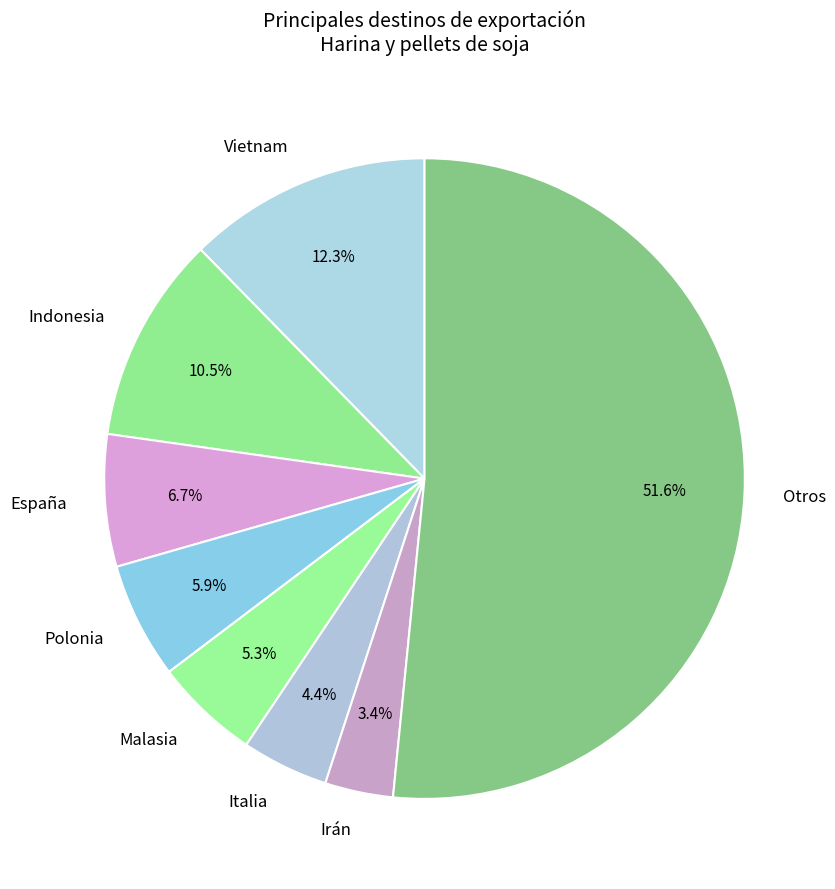

Which slice is the smallest?

Irán